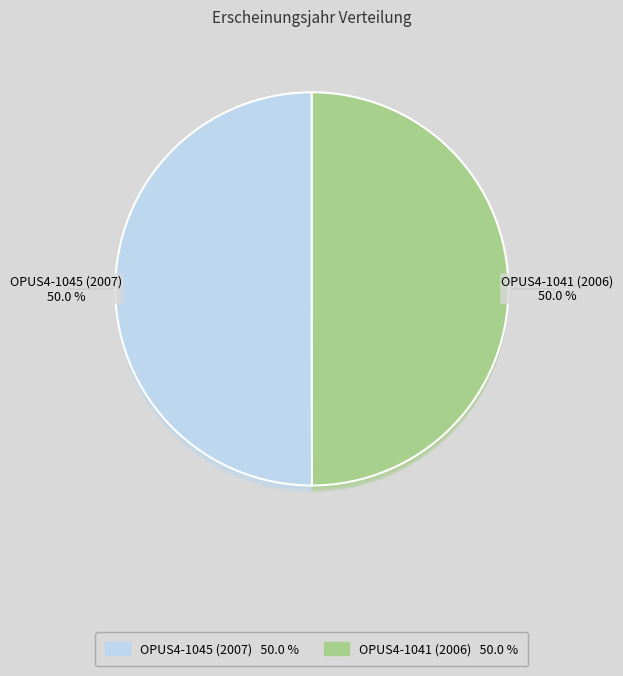

To the nearest percent, what is the average slice percentage?

50%